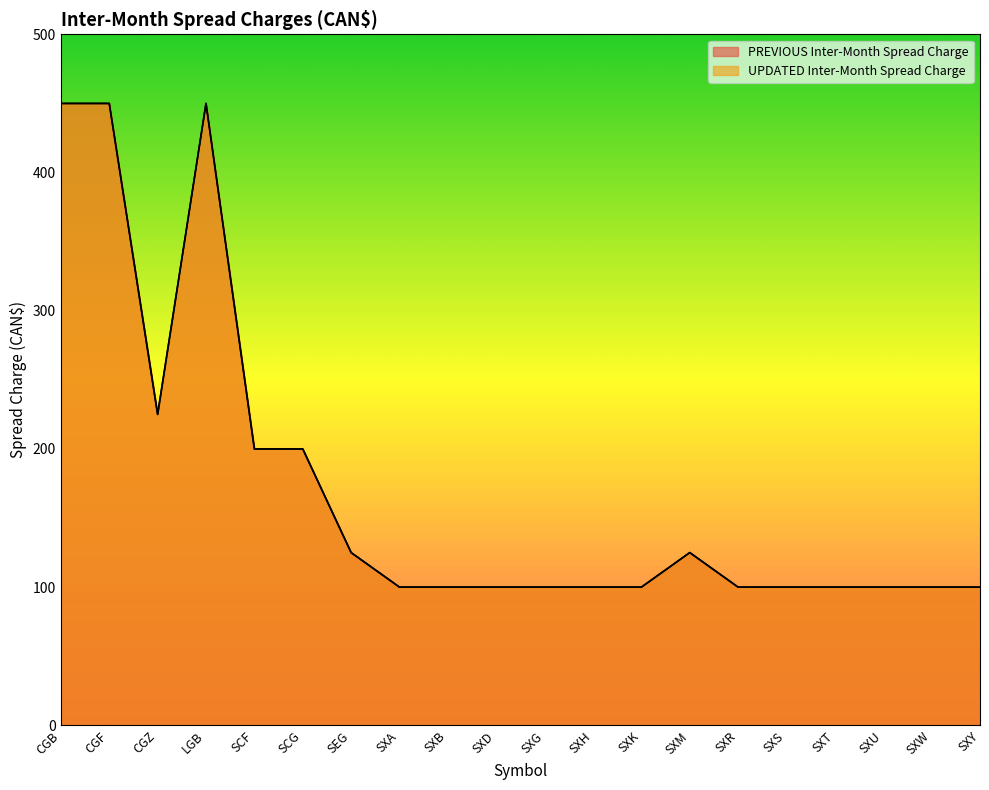

At which category does the chart reach its minimum across all series?

SXA